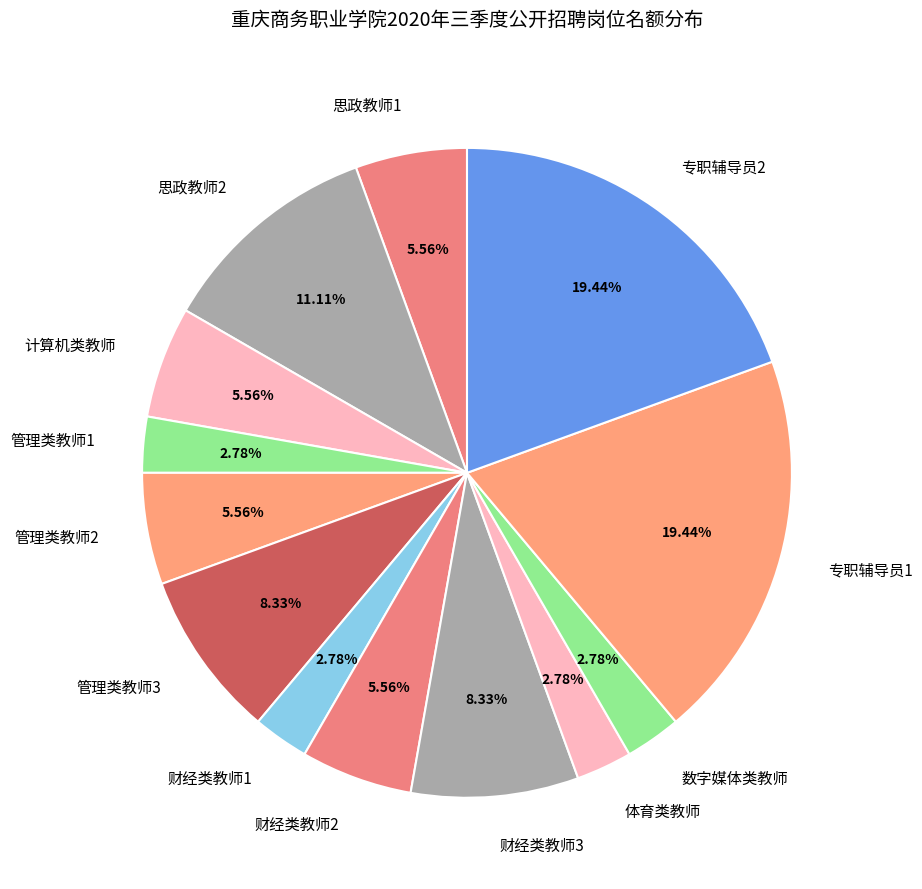

To the nearest percent, what portion does 体育类教师 represent?

3%